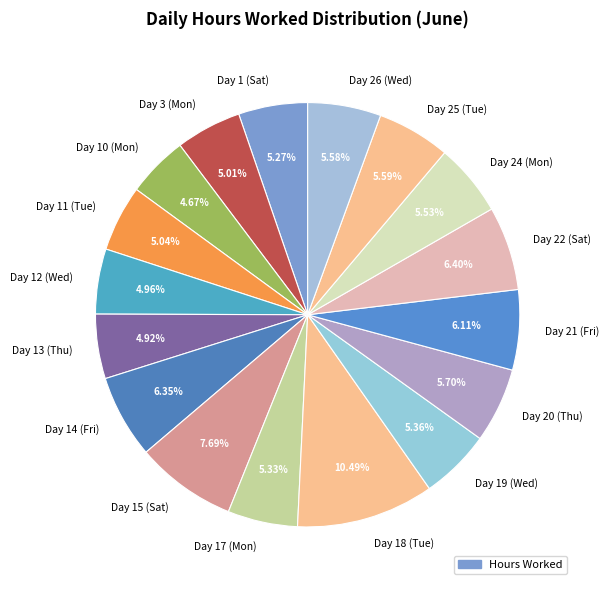

How many segments does this pie chart have?

17